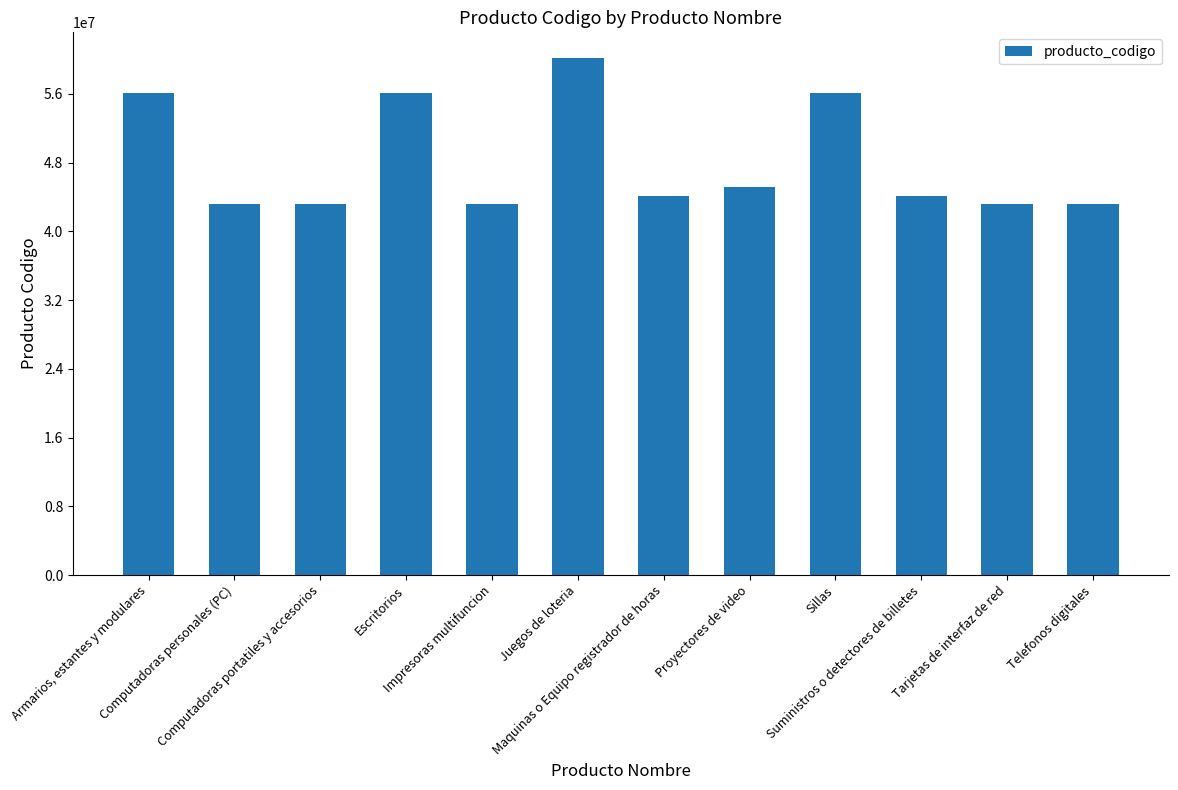

What is the difference between the maximum and minimum values?

16949605